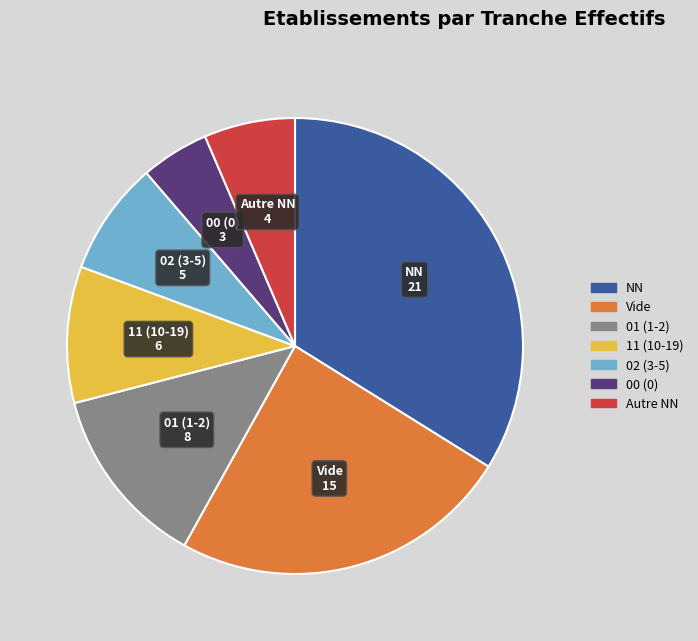

Is there any slice that represents more than half of the pie?

No